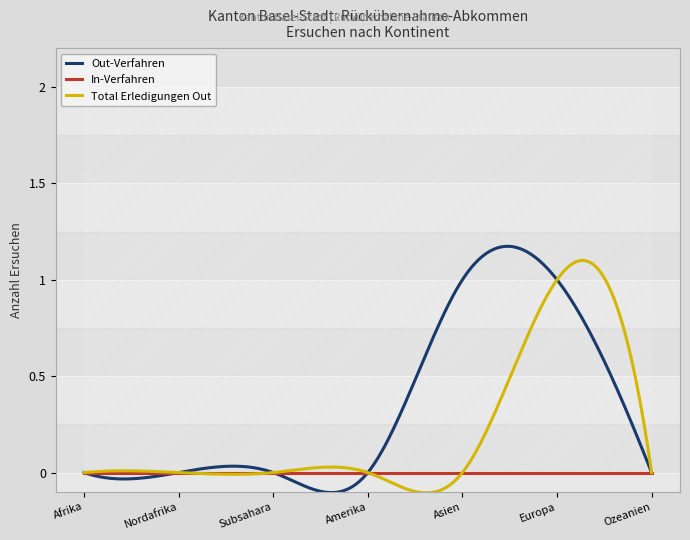

The Out-Verfahren series shows 0 at Subsahara. True or false?

True